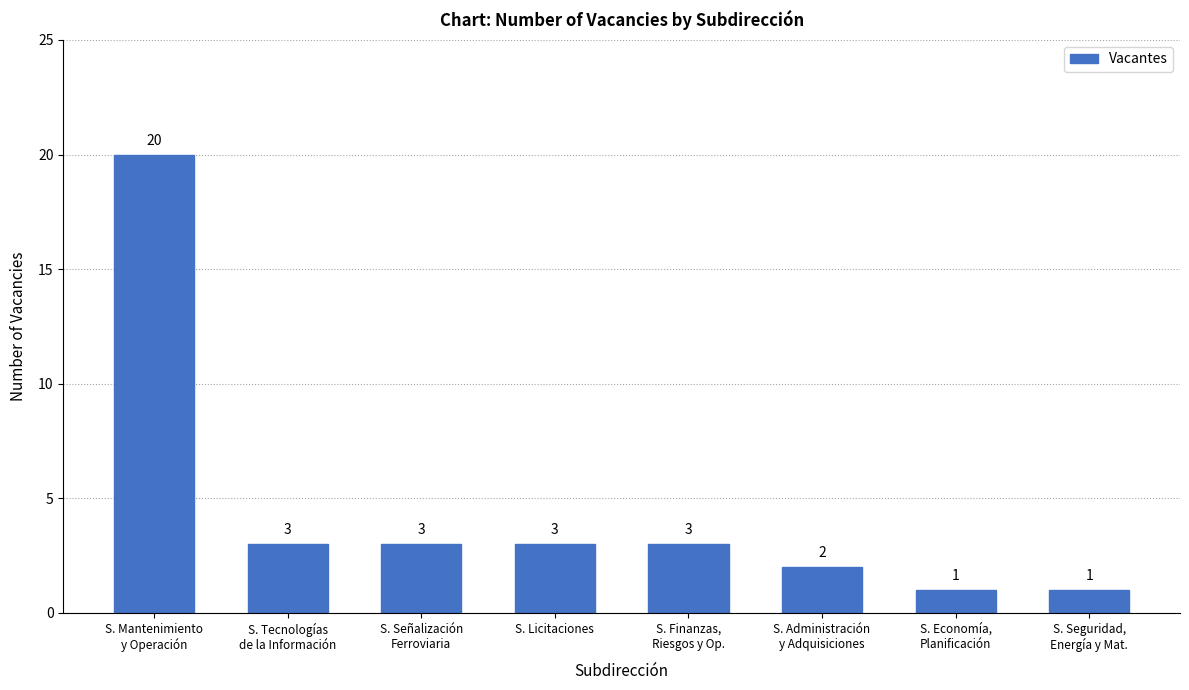

Which has a higher value, S. Señalización
Ferroviaria or S. Administración
y Adquisiciones?

S. Señalización
Ferroviaria